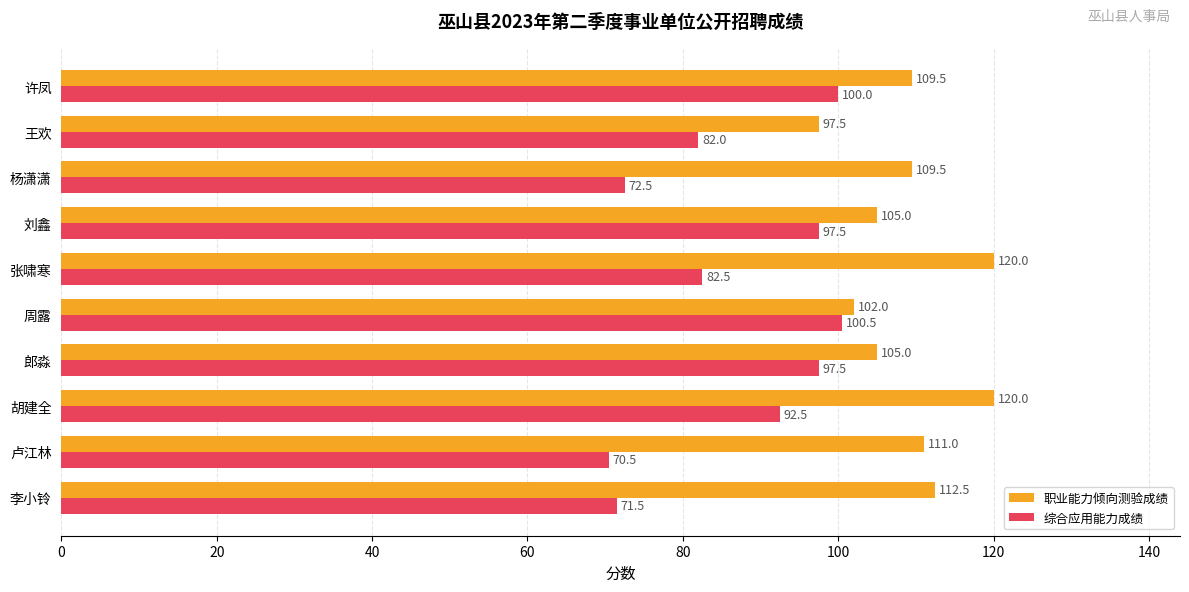

At which label does 职业能力倾向测验成绩 reach its minimum?

王欢